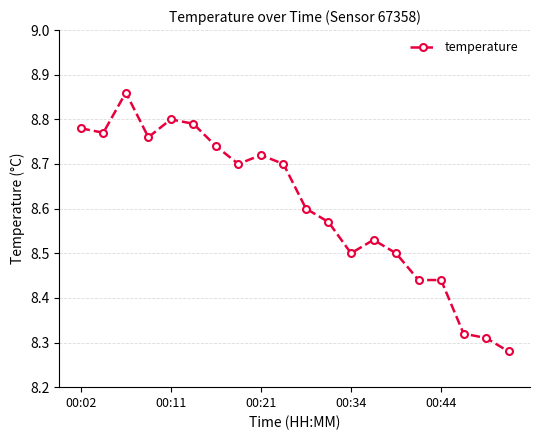

True or false: the data has more than 2 interior local peaks.

True